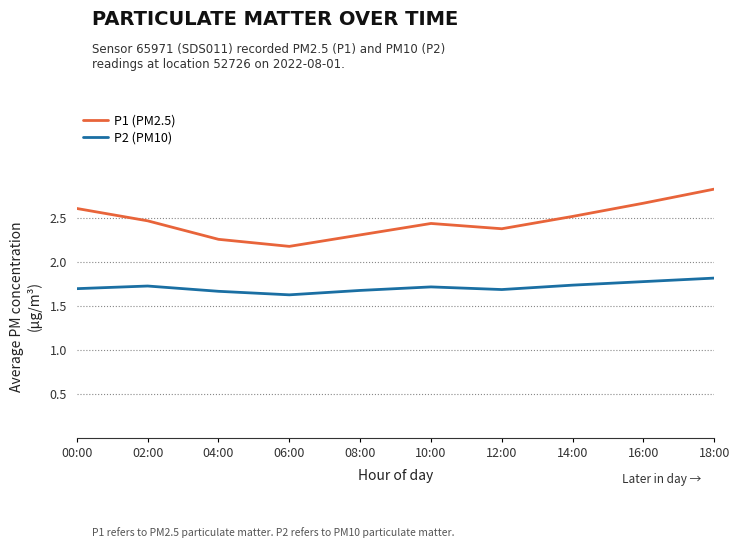

What is the spread (max minus min) of values at 10:00?

0.7